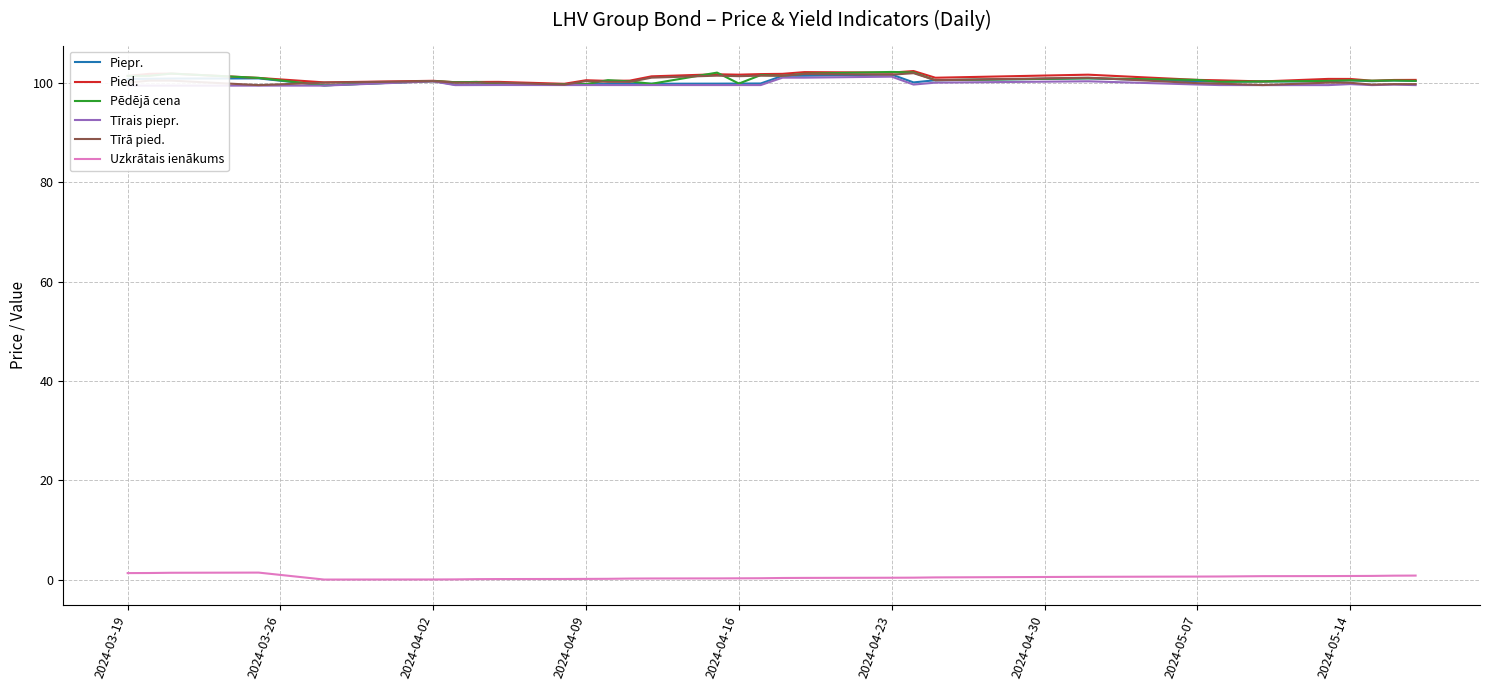

At how many categories does at least one series exceed 75?

31